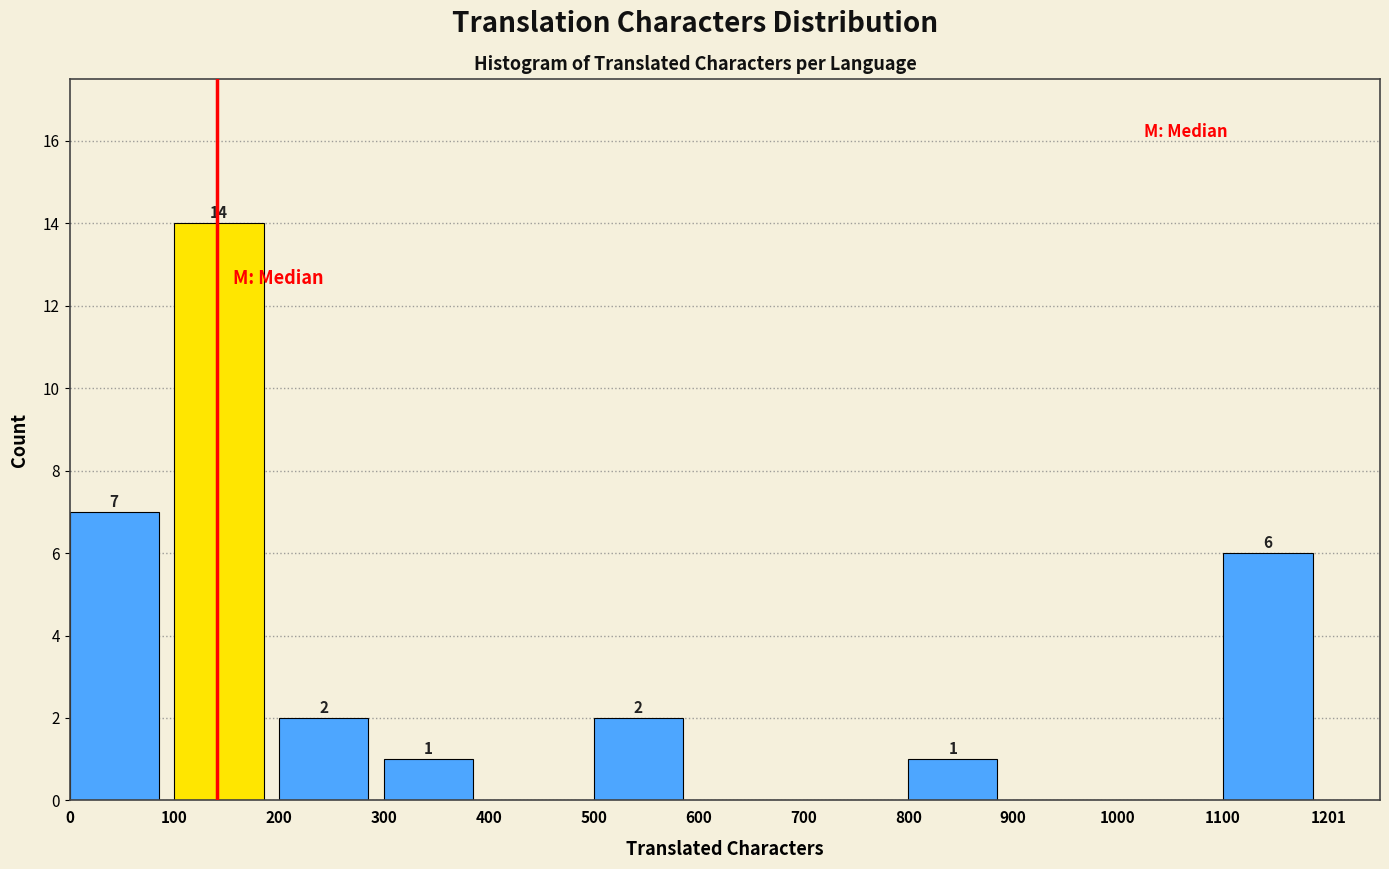

Which range on the x-axis has the tallest bar?

100 to 200